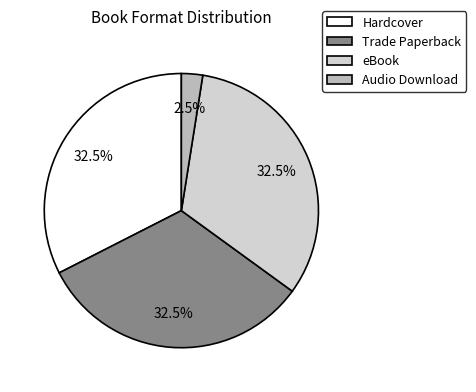

Combined, what portion of the pie is eBook and Trade Paperback?

65.0%